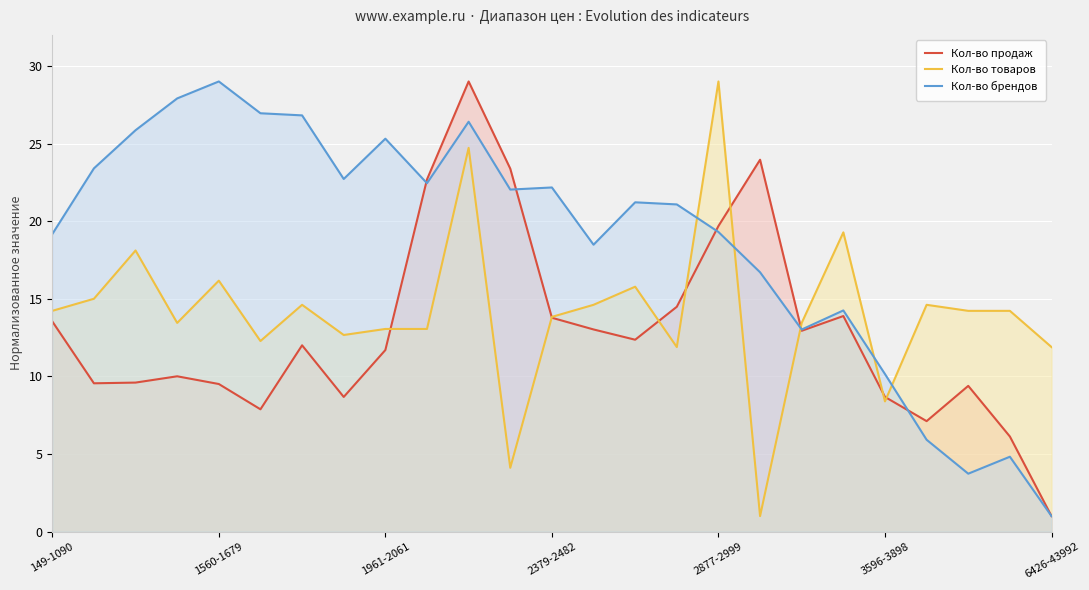

At how many categories does at least one series exceed 10?

25